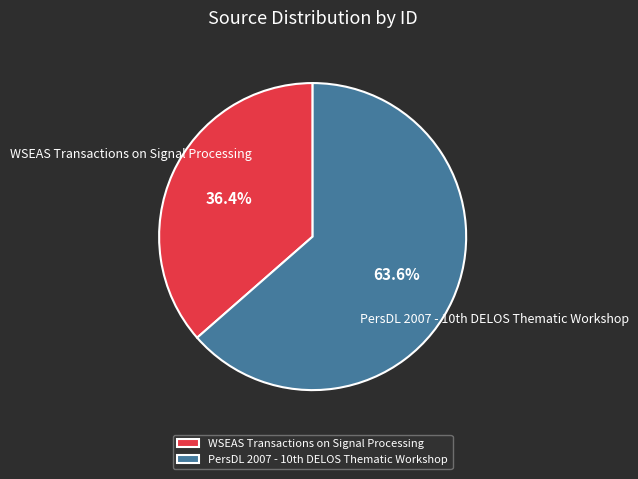

How many slices are in this pie chart?

2